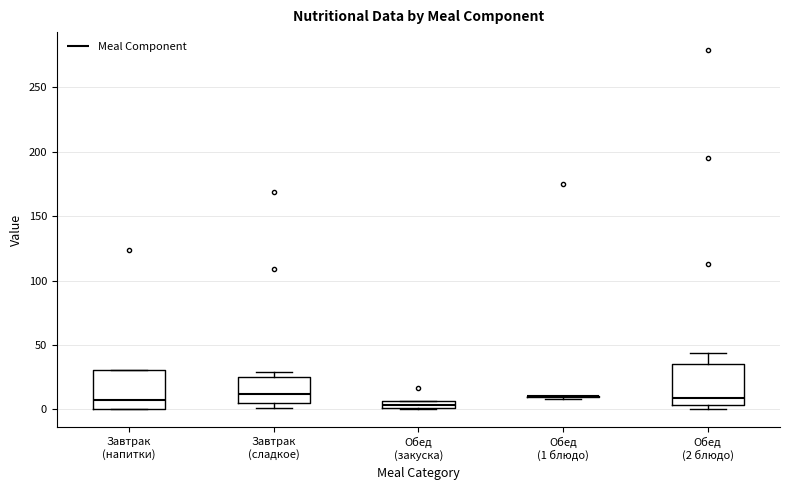

Where is the lower edge of the box for Обед (закуска) on the y-axis? The values are not printed on the chart, so give them approximately, as read against the axis.

0